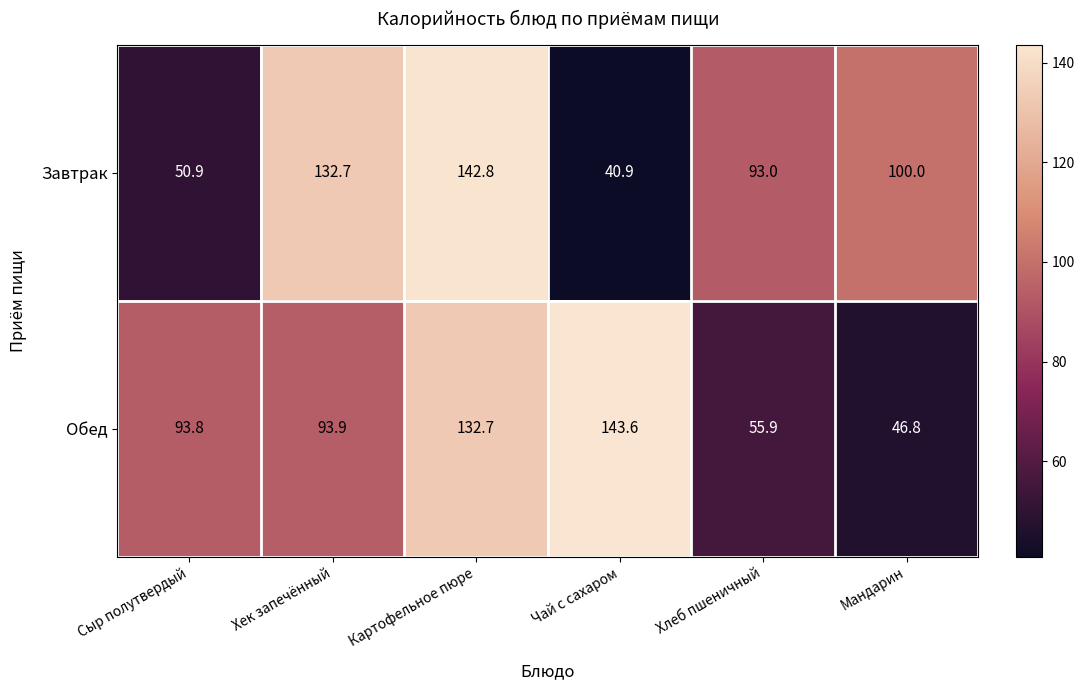

What is the sum of the Завтрак values at Мандарин and Картофельное пюре?

242.8